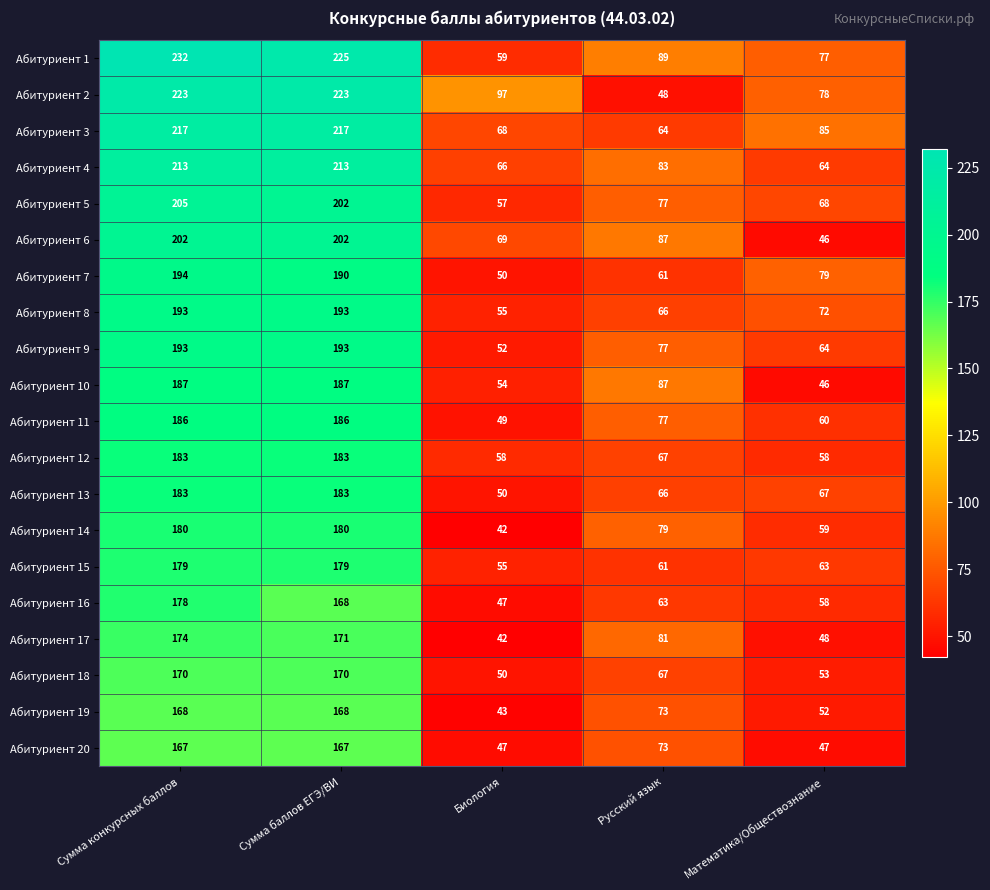

How many categories are shown in the chart?

5